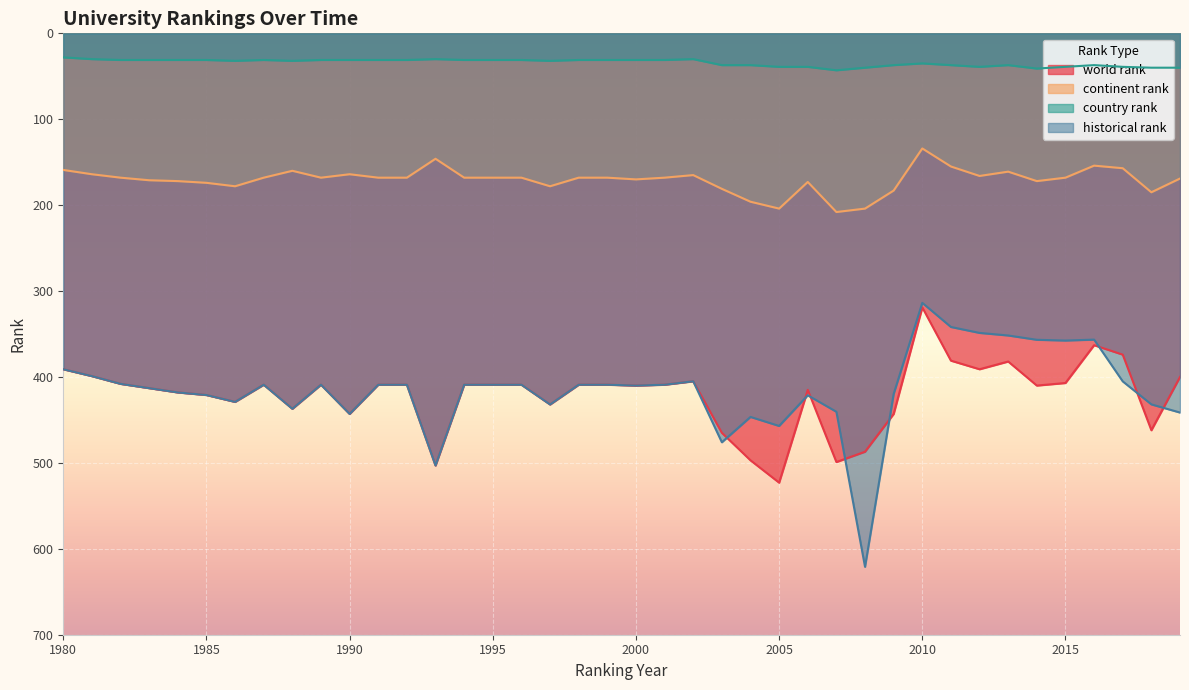

Rank the series by their maximum value, from highest to lowest.

historical rank, world rank, continent rank, country rank